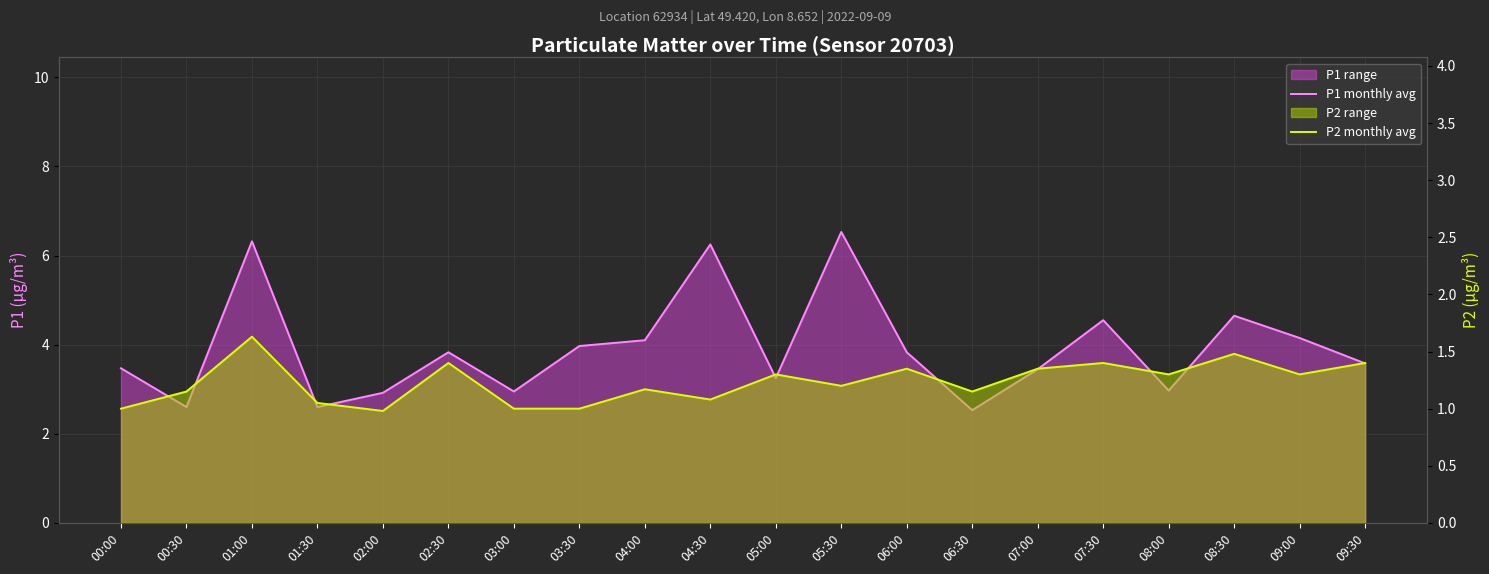

Between 03:00 and 07:00, which is larger?

07:00